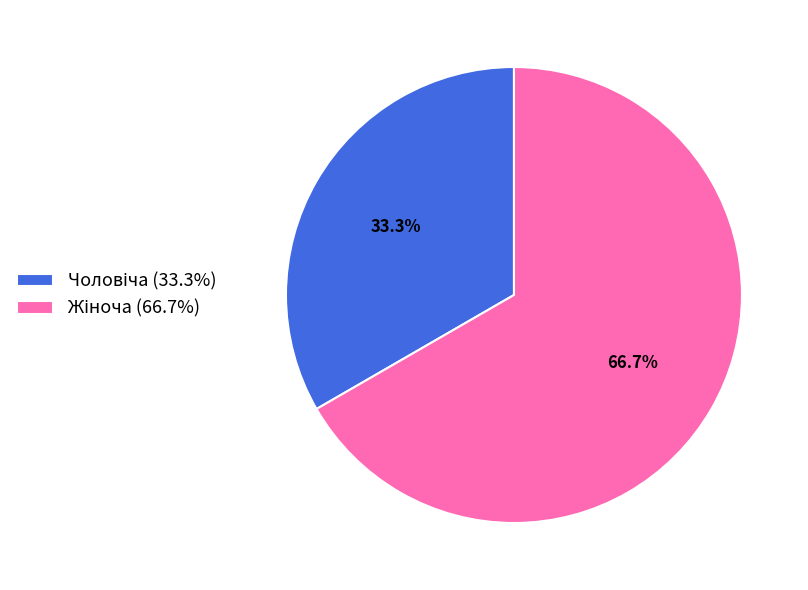

Is there any slice that represents more than half of the pie?

Yes